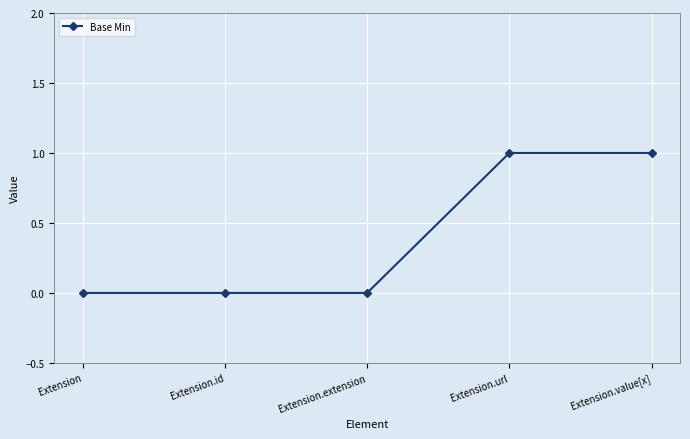

What value does the data have at Extension.value[x]?

1